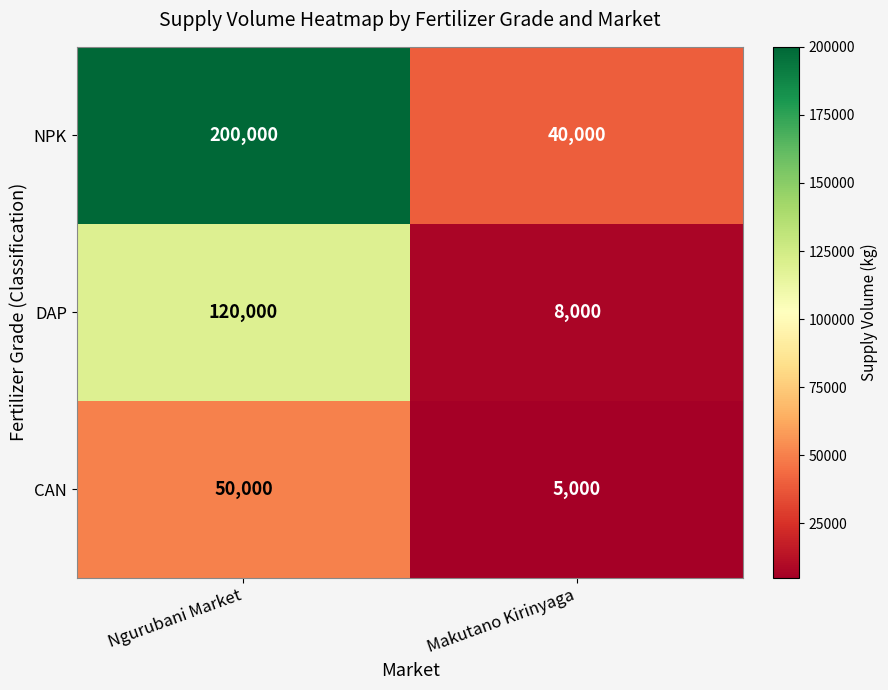

What is the difference between the maximum and minimum values in the NPK series?

160000